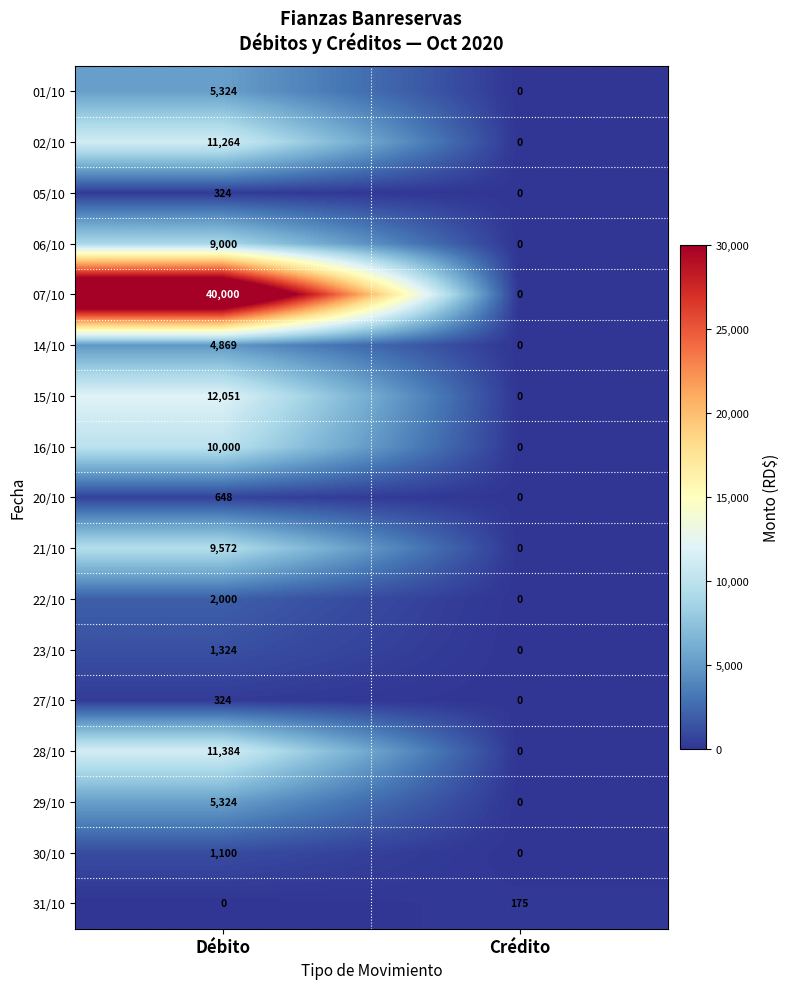

True or false: 22/10 has a value of 0 at Crédito.

True